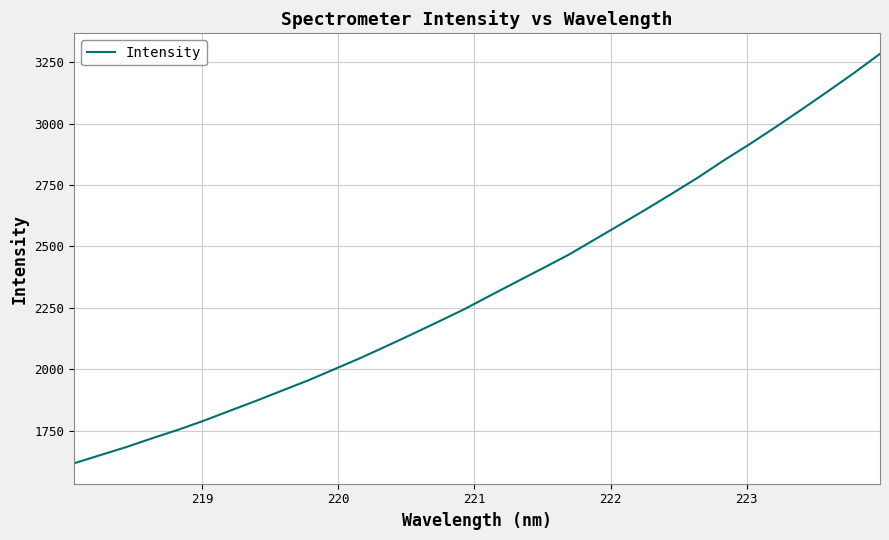

What is the difference between the maximum and minimum values?

1666.0